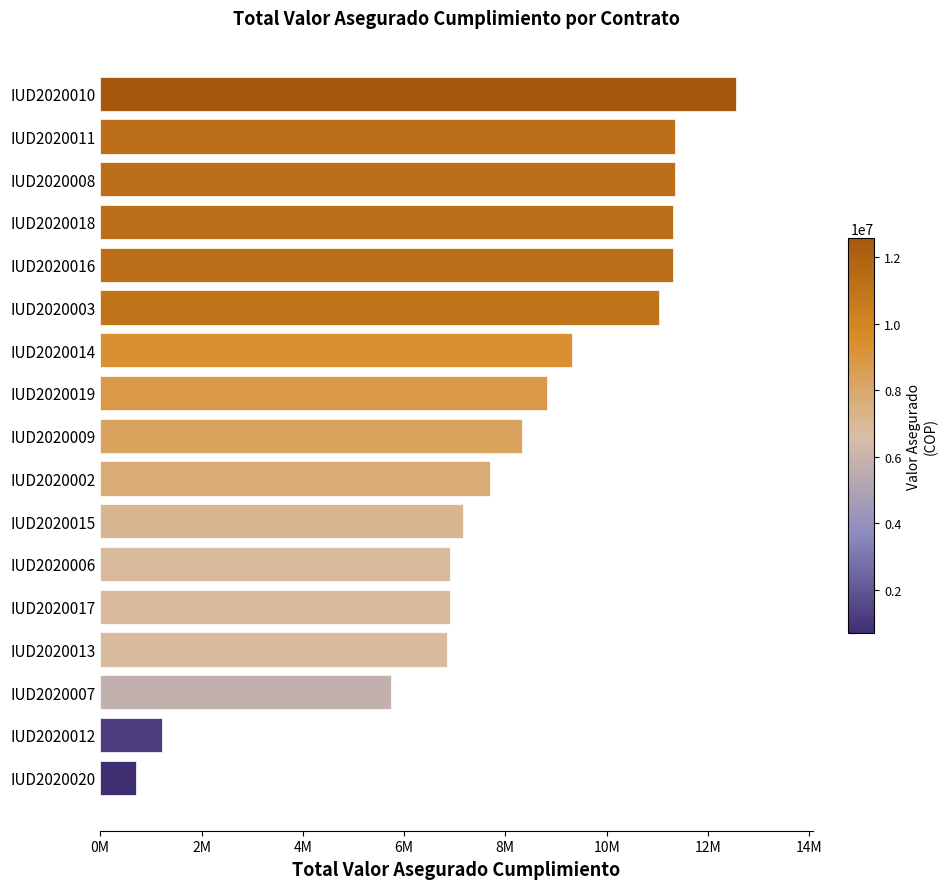

What is the greatest value displayed?

12563957.4